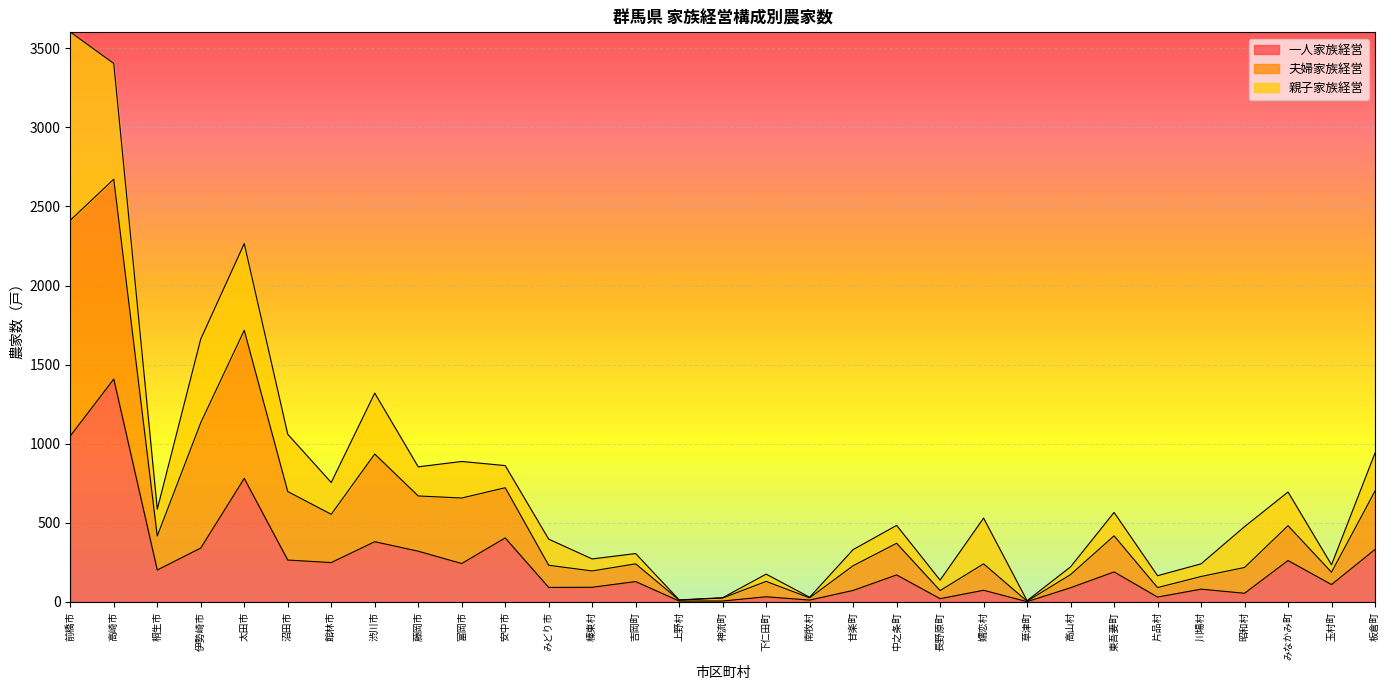

How many data points in 一人家族経営 are above 129?

15